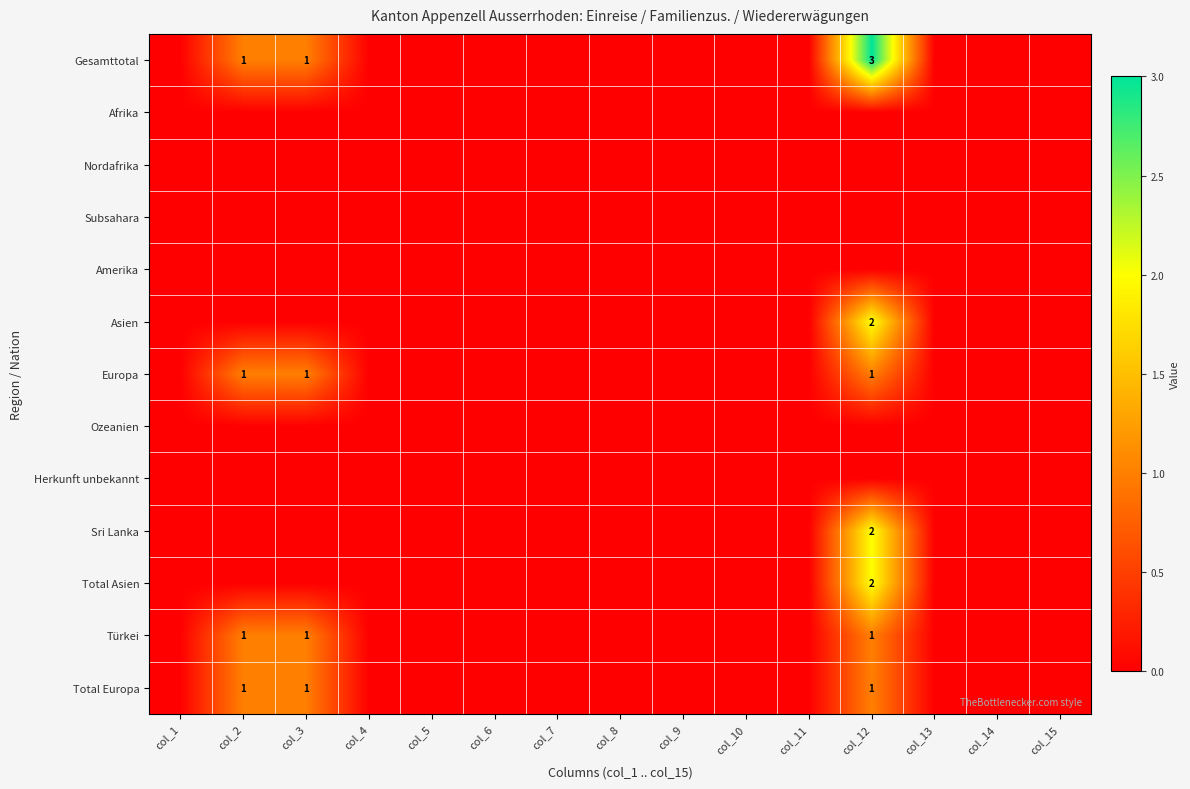

How many distinct data groups are displayed?

13